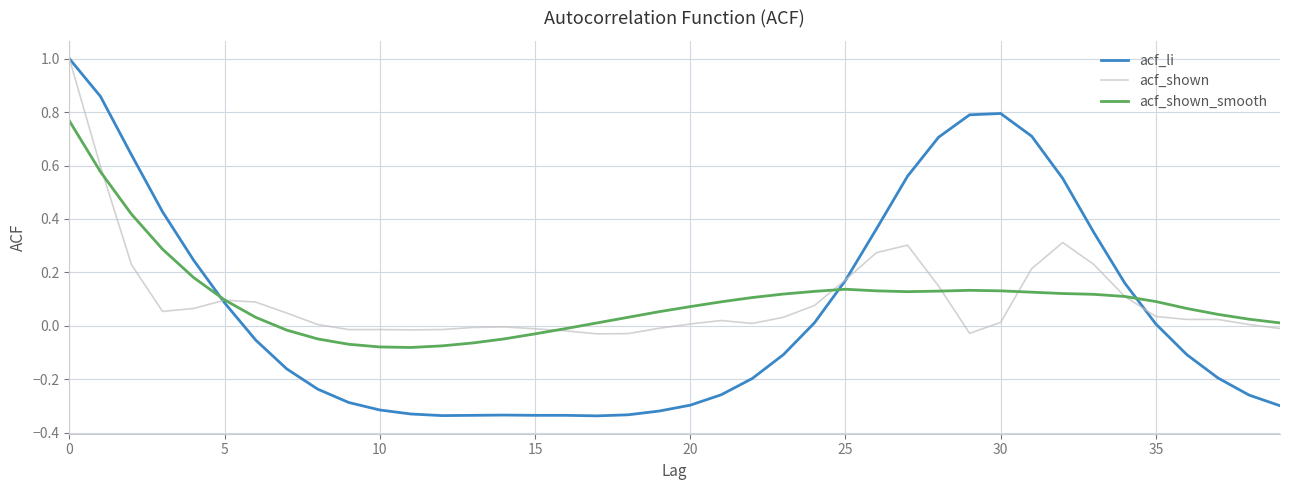

Which series has the largest range (max minus min)?

acf_li